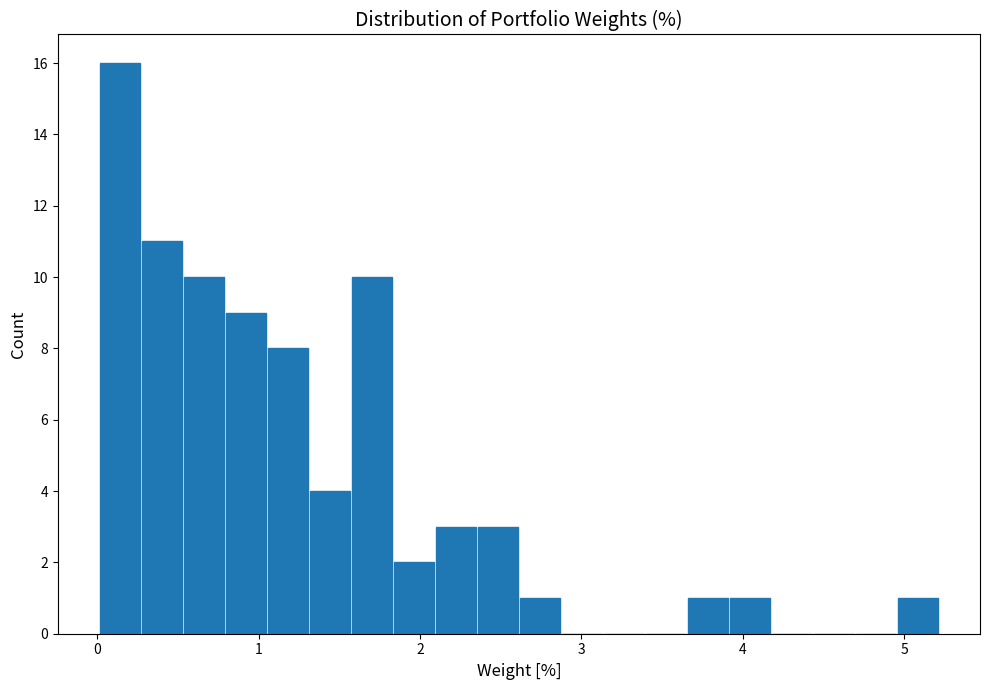

Around what value on the x-axis is the tallest bar? Give the approximate position of its centre, as read against the axis.

0.1